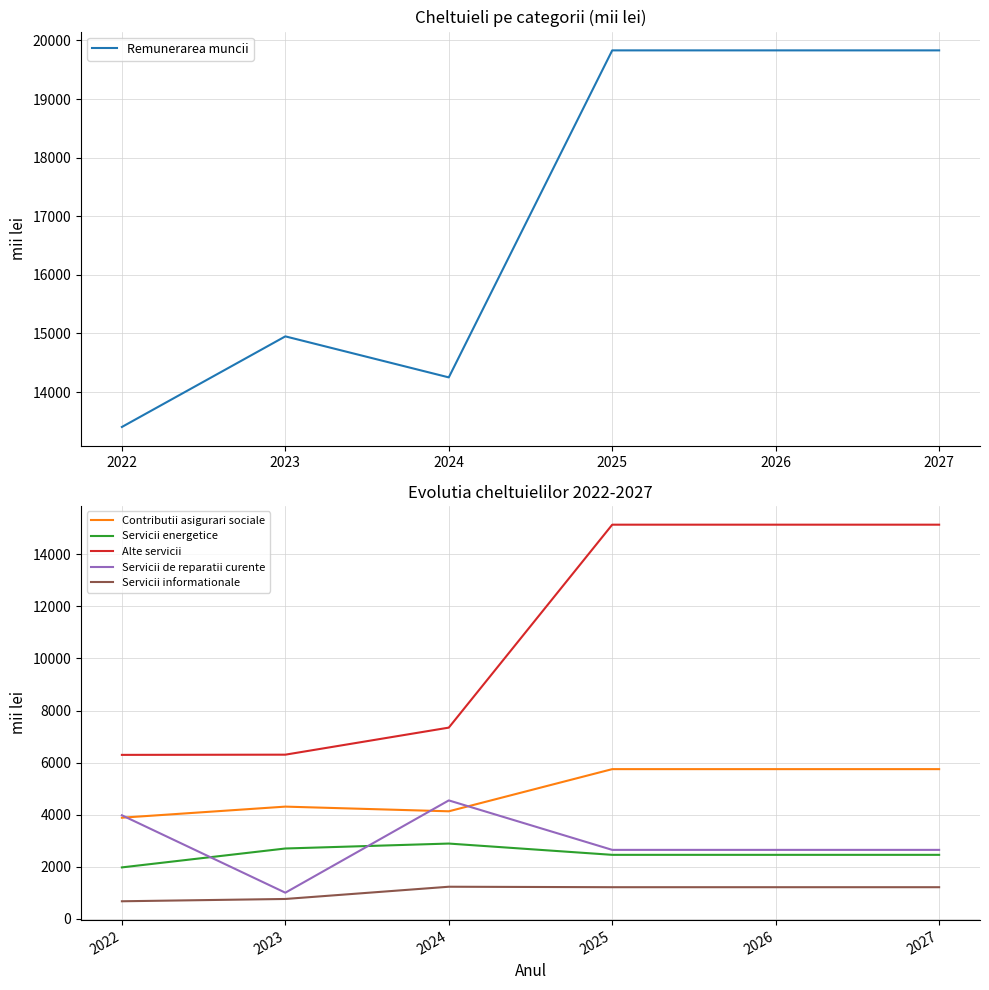

What is the value of the Servicii energetice point at the 1st from the left?

1980.2